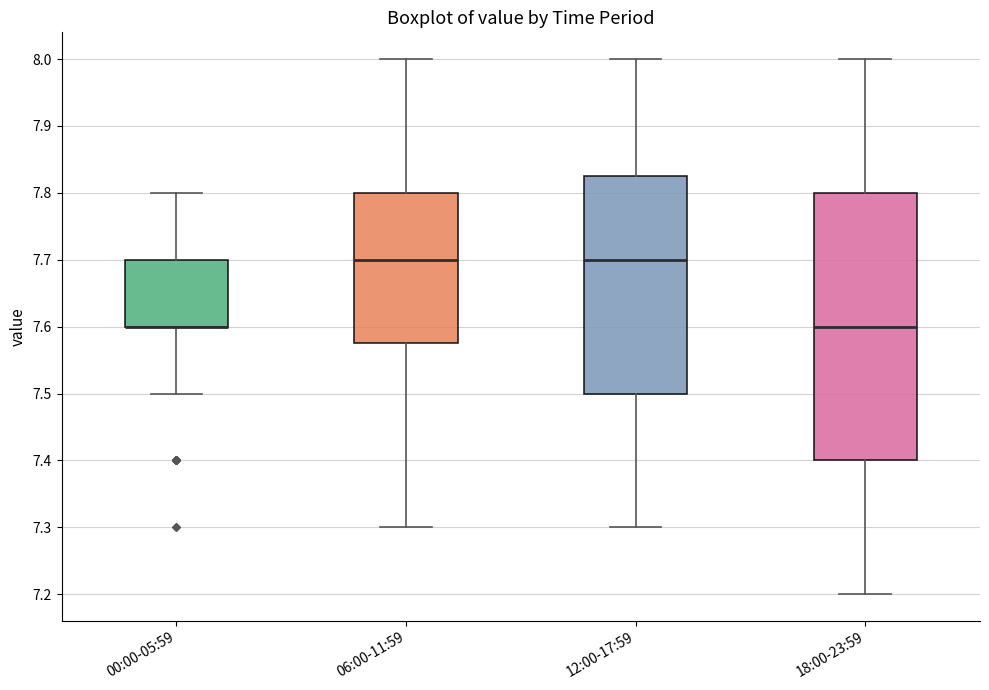

Reading left to right, read every box against the y-axis: the position of its median line, the range the box covers, and the ends of its whiskers. The values are not printed on the chart, so give them approximately, as read against the axis.

00:00-05:59: median 7.60 (drawn on the box's lower edge), box 7.60 to 7.70, whiskers 7.50 to 7.80
06:00-11:59: median 7.70, box 7.58 to 7.80, whiskers 7.30 to 8.00
12:00-17:59: median 7.70, box 7.50 to 7.83, whiskers 7.30 to 8.00
18:00-23:59: median 7.60, box 7.40 to 7.80, whiskers 7.20 to 8.00